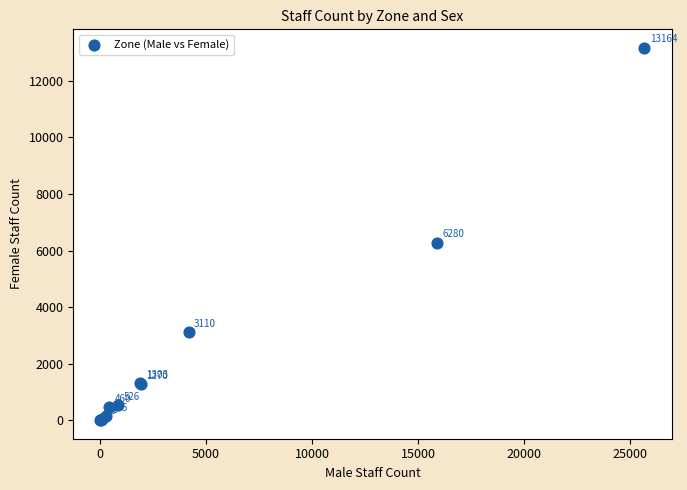

What Y value in the scatter plot is closest to 6585?

6280